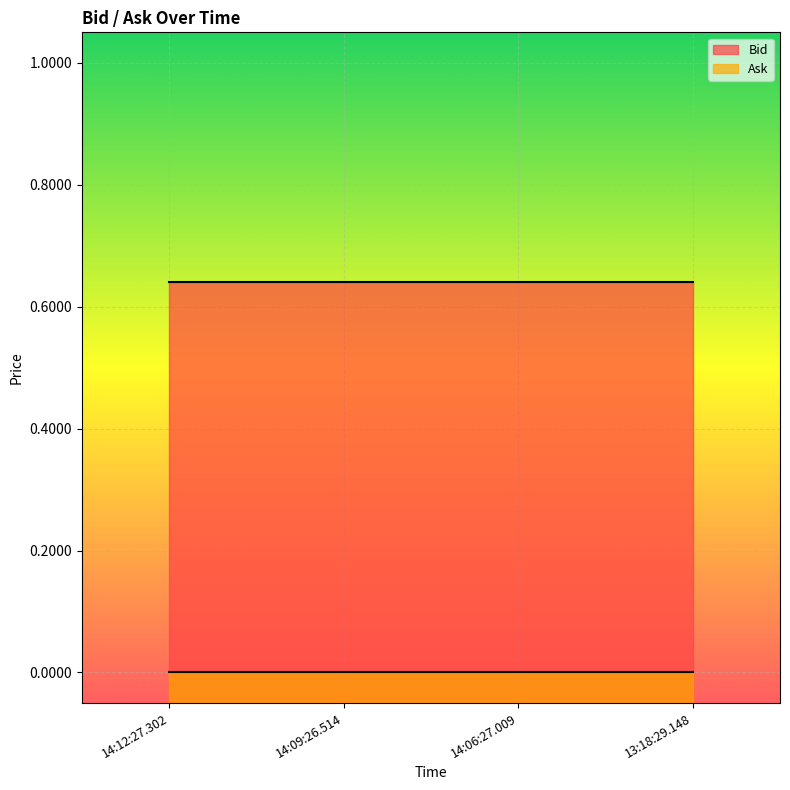

What is the average value of the Bid series?

0.6